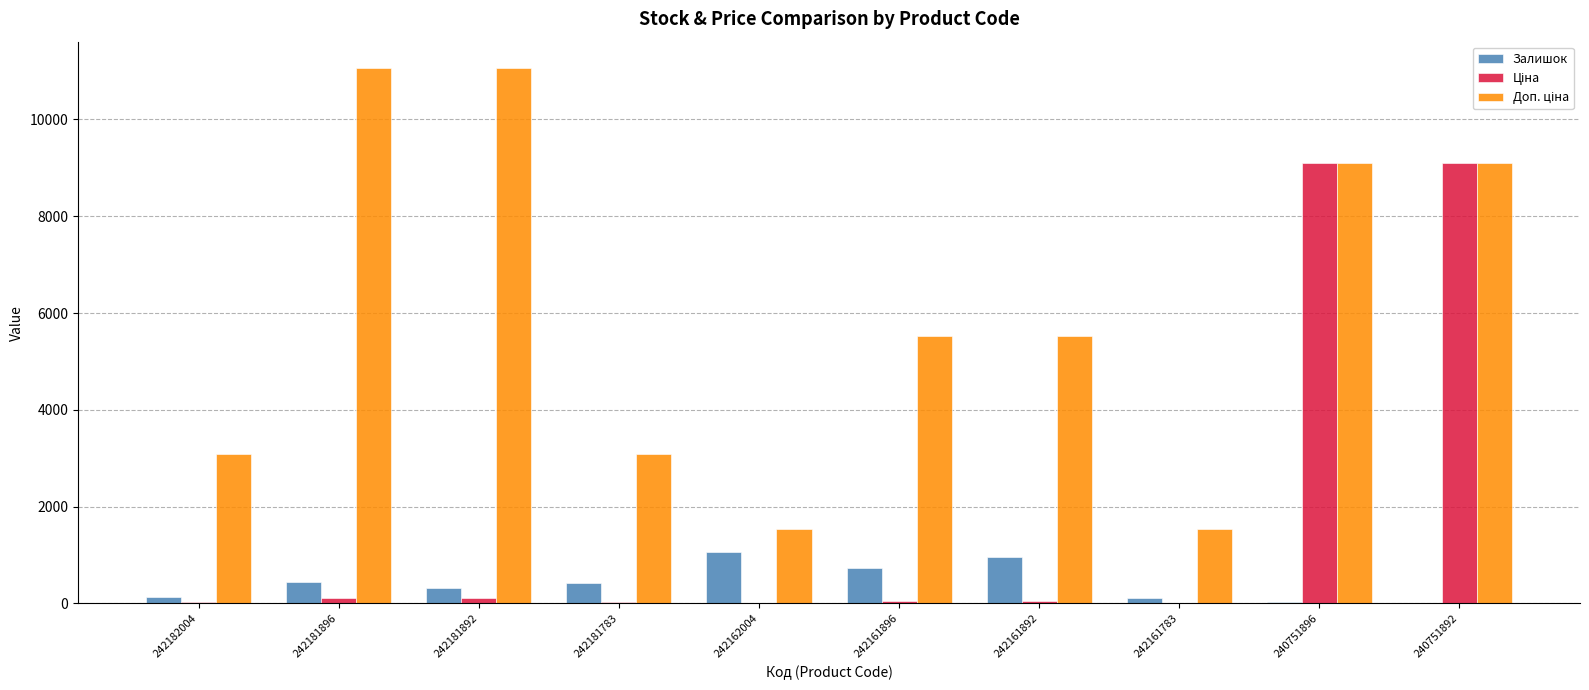

Where does the Залишок series first go above 416?

242181896